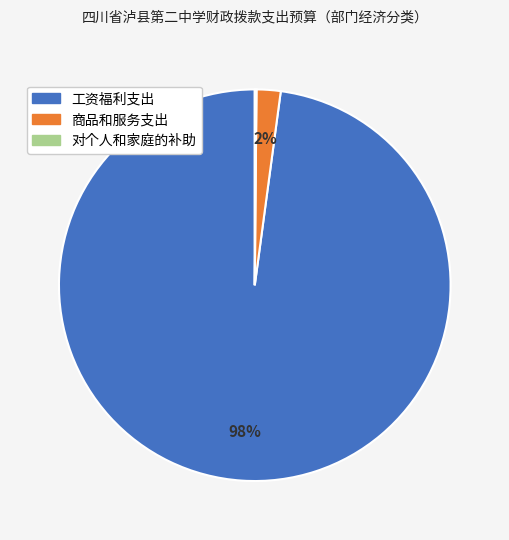

Which category accounts for the majority?

工资福利支出